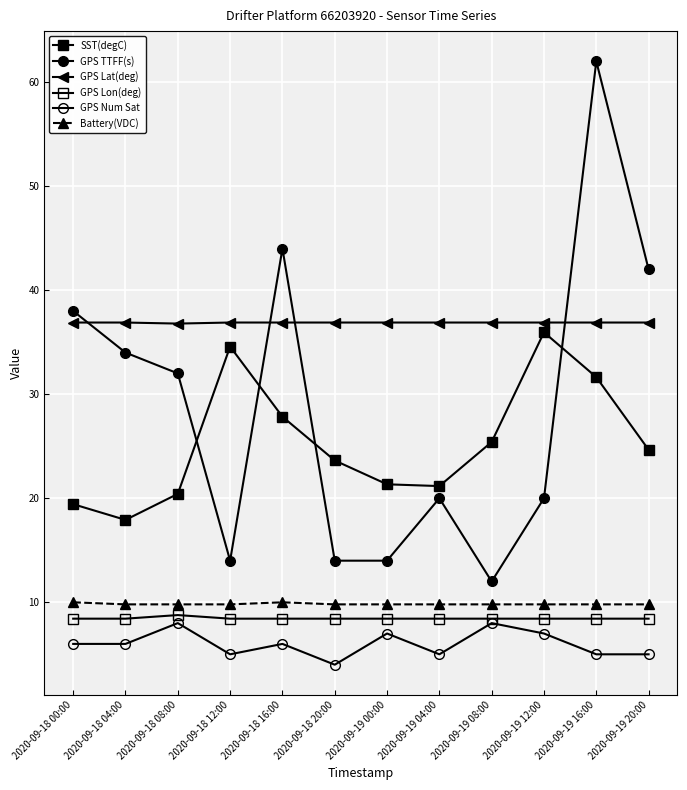

The Battery(VDC) series shows 13.2 at 2020-09-19 20:00. True or false?

False